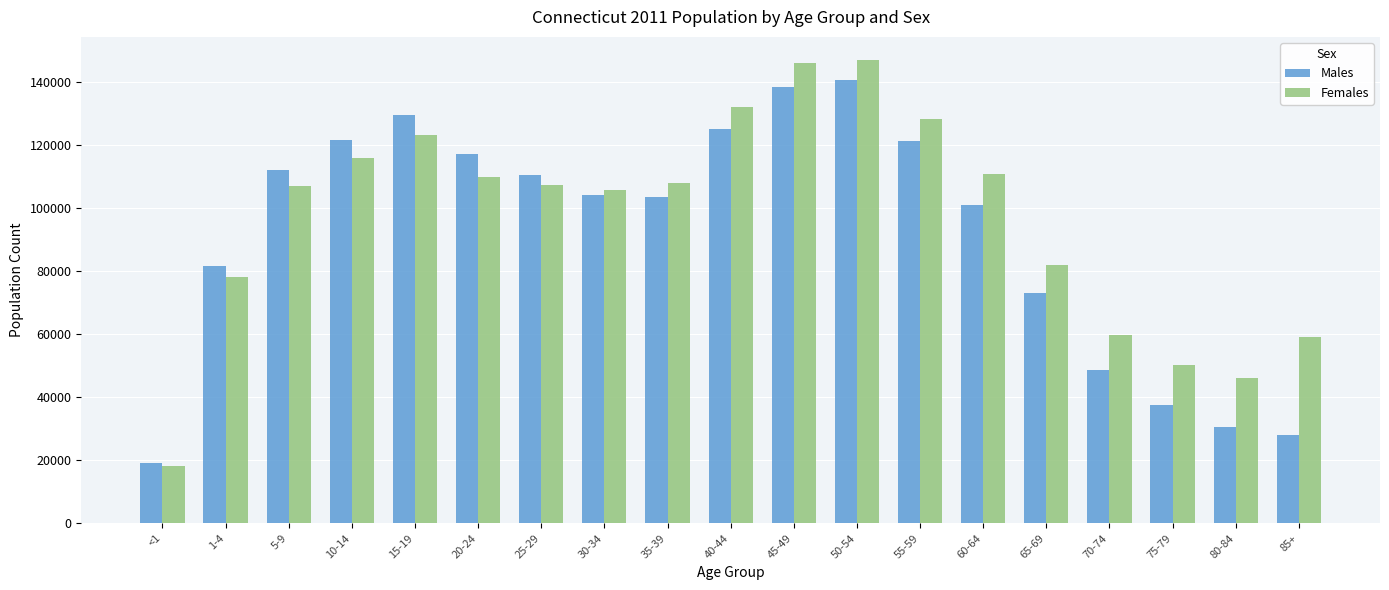

Where is Females nearest to the value 82617?

65-69